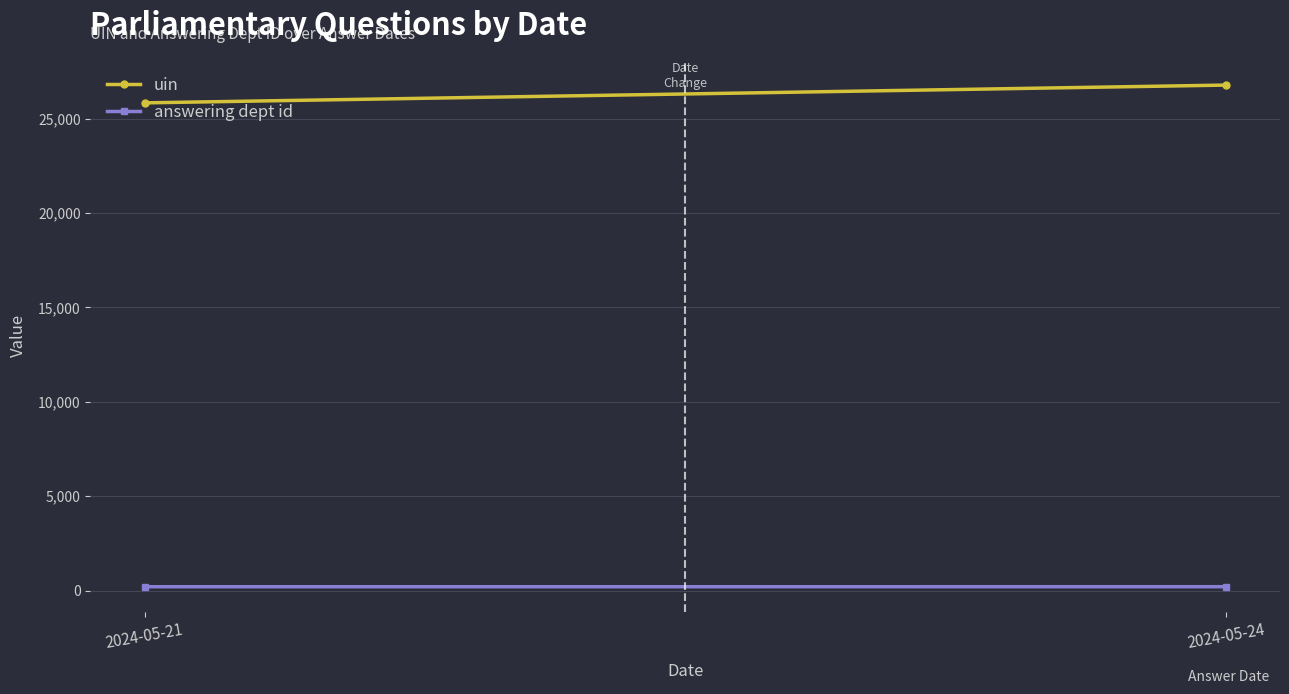

Reading left to right, what are all the values shown in this chart?

uin: 2024-05-21=25830.5	2024-05-24=26772.5
answering dept id: 2024-05-21=208.0	2024-05-24=209.5